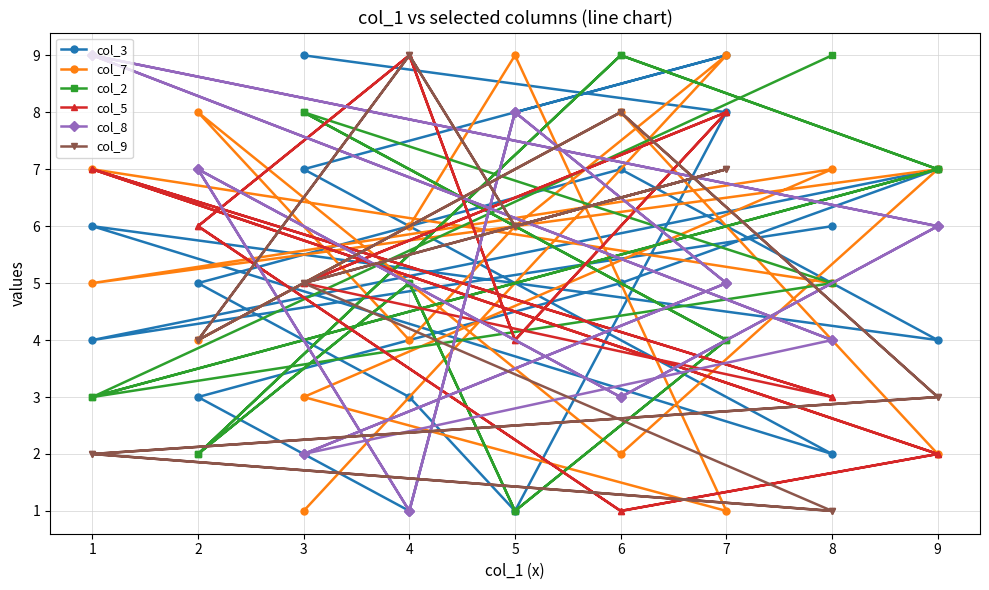

List the series in order of their peak value, highest first.

col_3, col_7, col_2, col_5, col_8, col_9